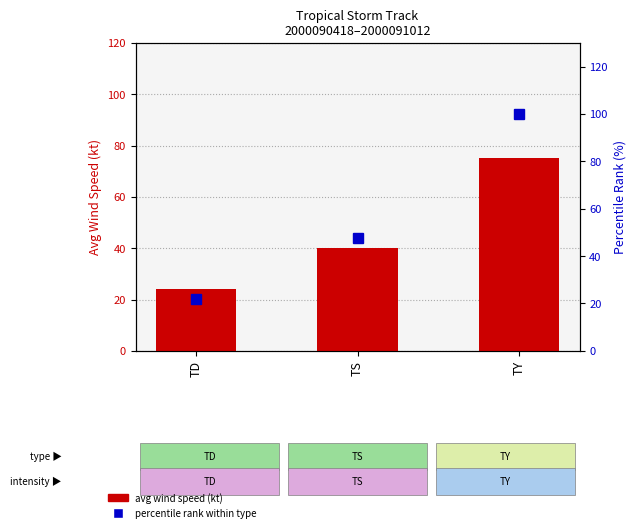

How many data points in avg wind speed (kt) are less than 40?

1